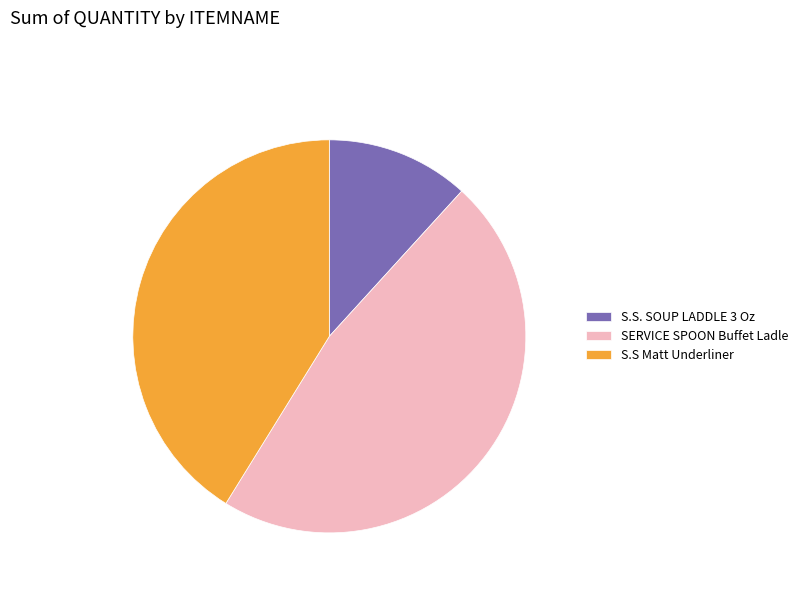

Is it true that S.S. SOUP LADDLE 3 Oz is 26% of the pie?

False